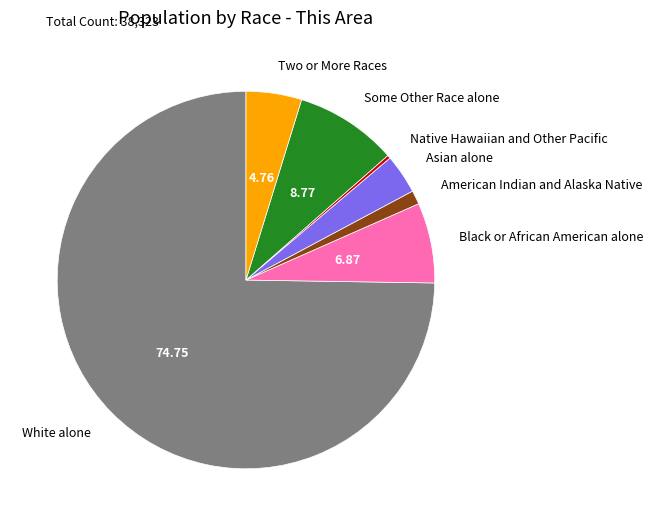

Is there a majority slice in this chart?

Yes